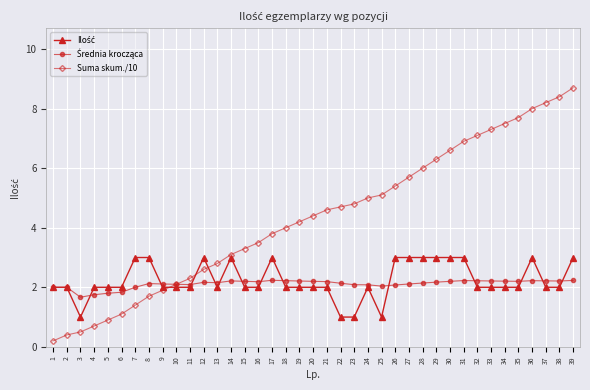

Which series has the largest total across all categories?

Suma skum./10